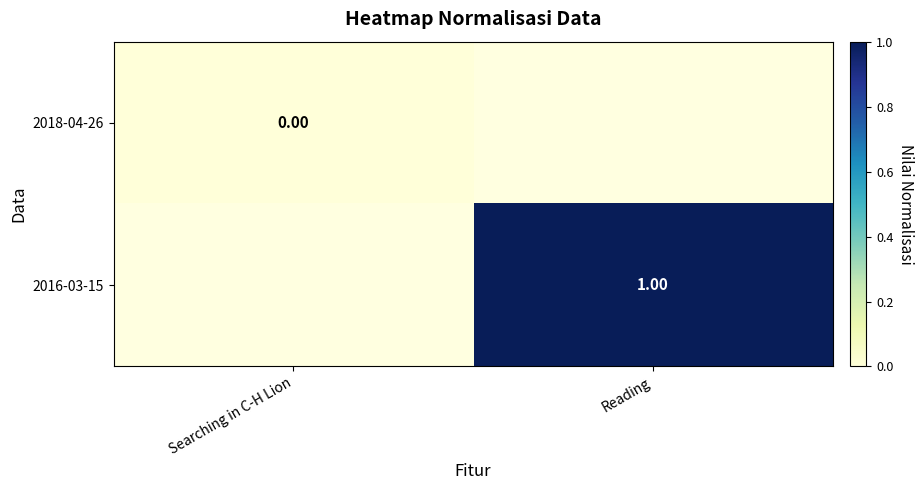

At Searching in C-H Lion, list the series in order from smallest to largest.

2018-04-26, 2016-03-15